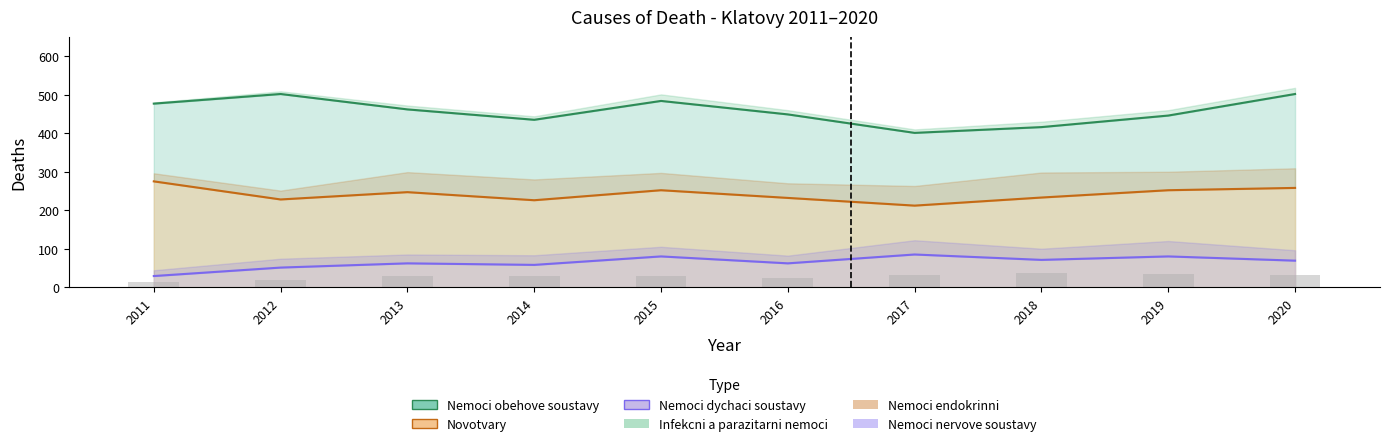

True or false: Novotvary has a value of 450 at 2019.

False